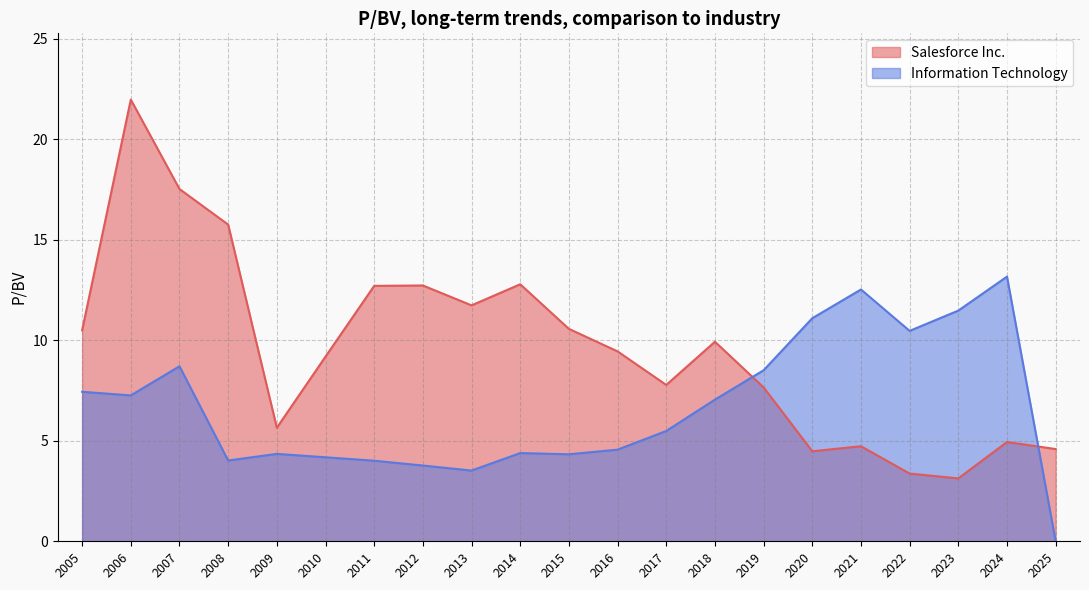

What is the minimum value for Salesforce Inc.?

3.1